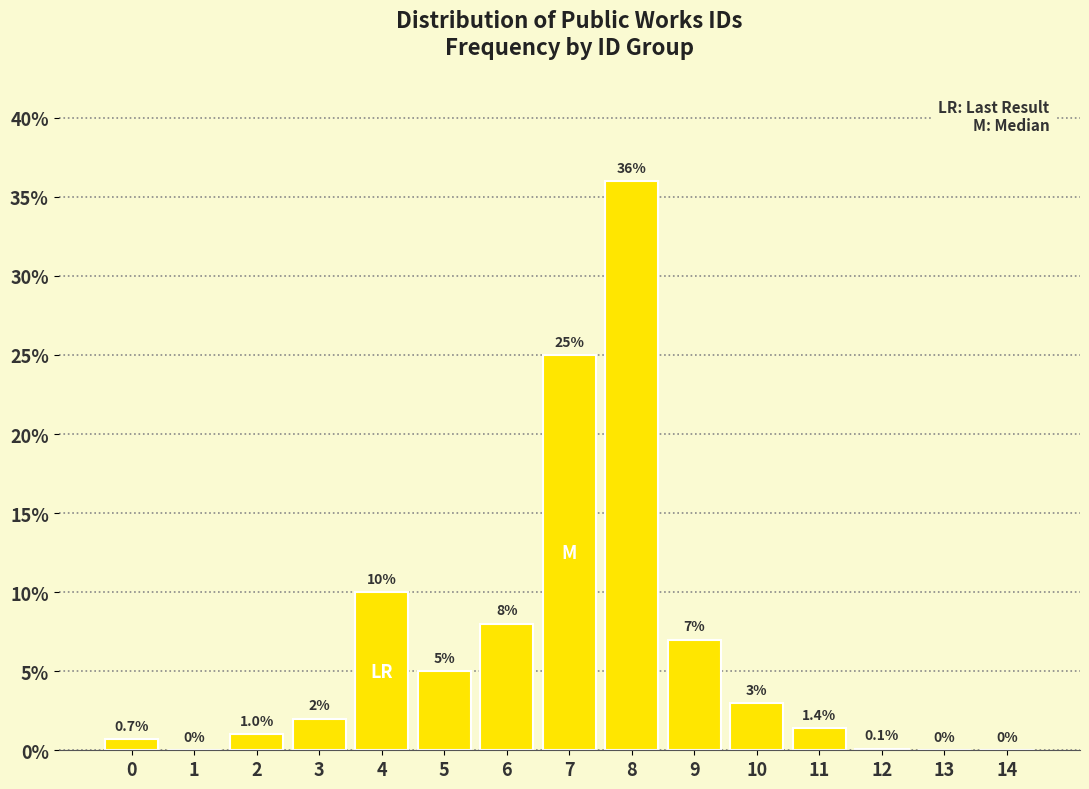

Reading right to left, transcribe all the data shown in this chart.

14=0.0	13=0.0	12=0.1	11=1.4	10=3.0	9=7.0	8=36.0	7=25.0	6=8.0	5=5.0	4=10.0	3=2.0	2=1.0	1=0.0	0=0.7